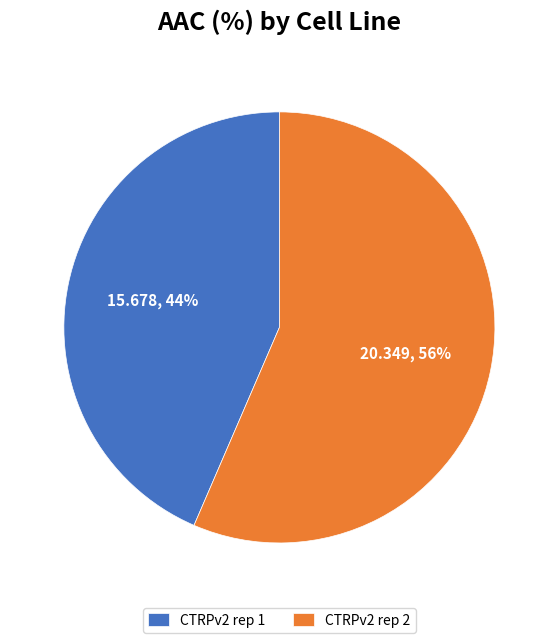

Does any single category account for the majority?

Yes